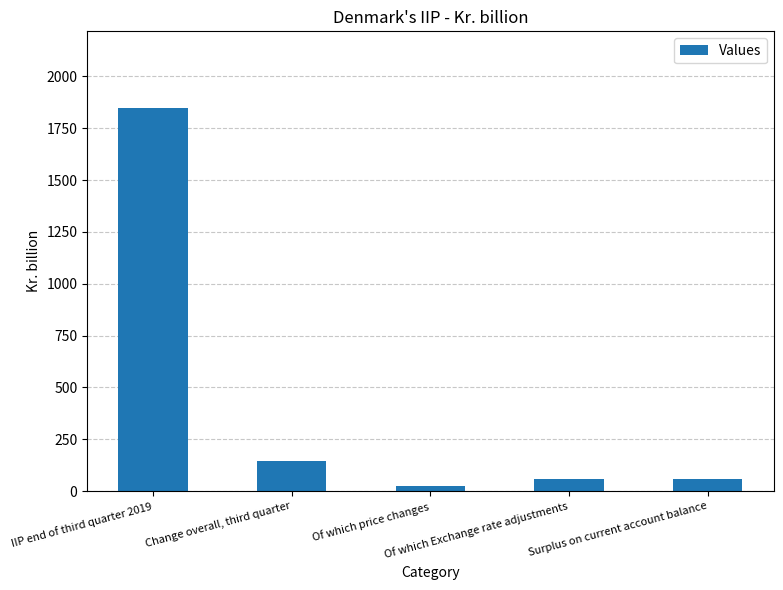

Which has a higher value, Surplus on current account balance or IIP end of third quarter 2019?

IIP end of third quarter 2019